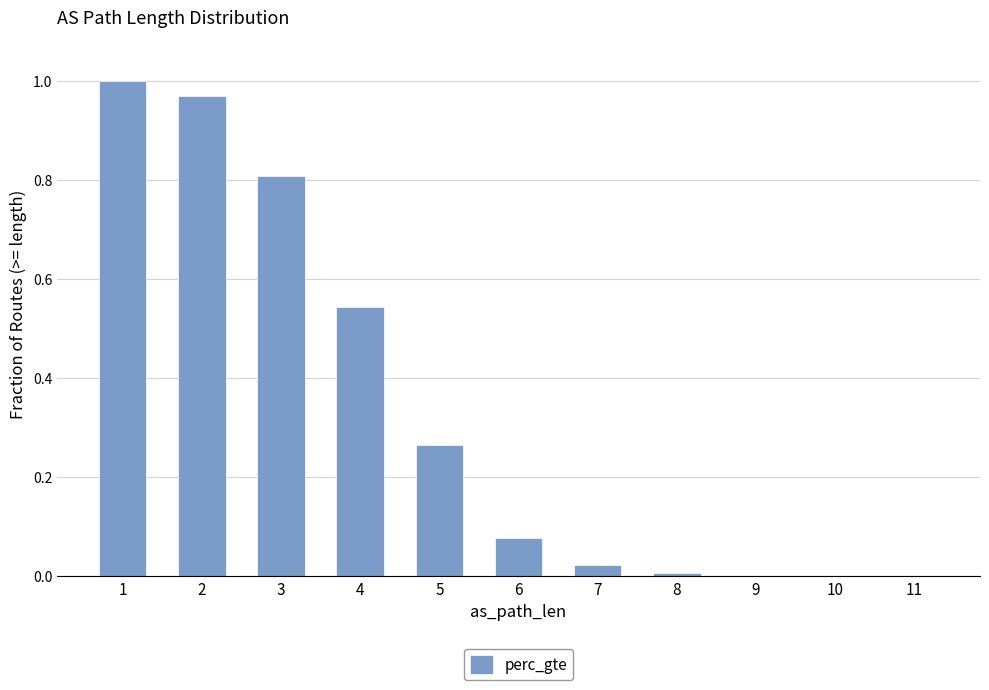

Are the bars grouped side by side (vs. stacked)?

No